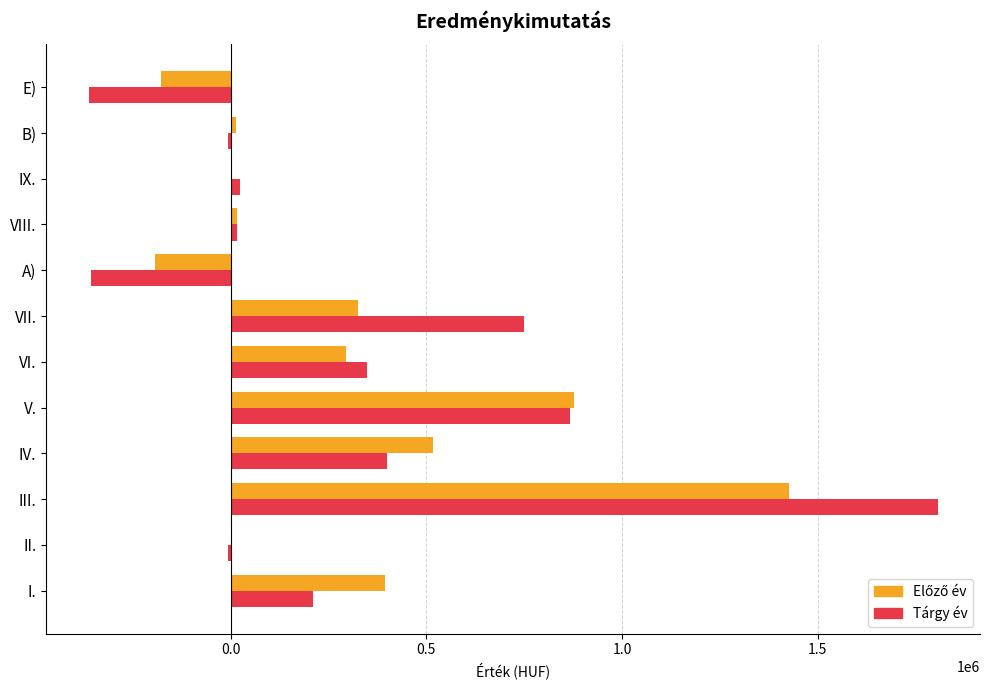

What is the maximum value shown in the chart?

1806302